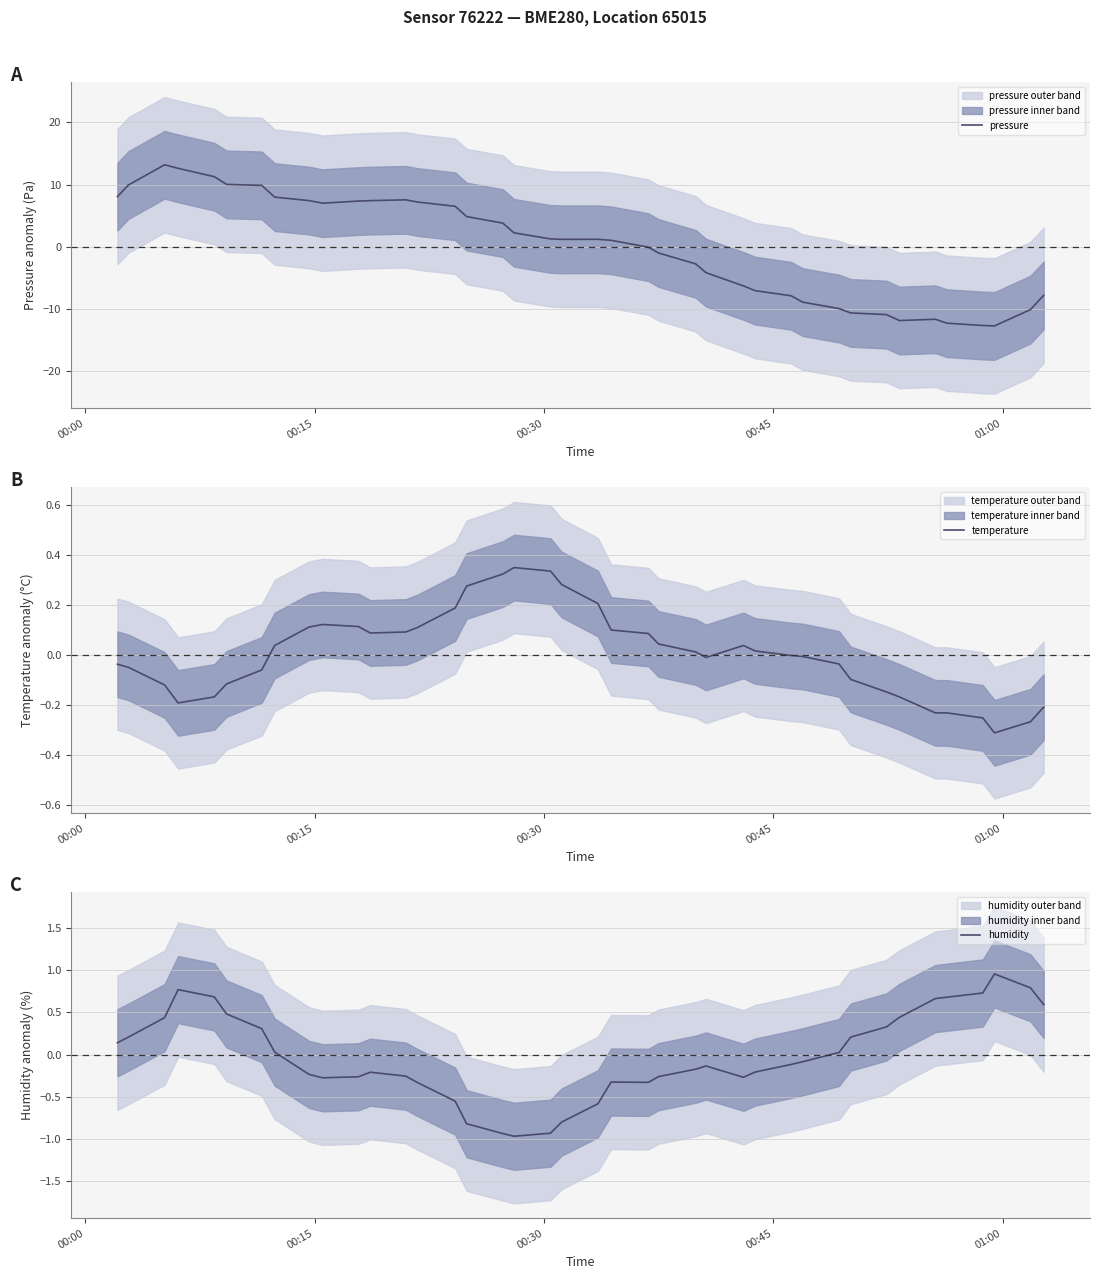

Rank the series by their average value, from lowest to highest.

pressure, humidity, temperature